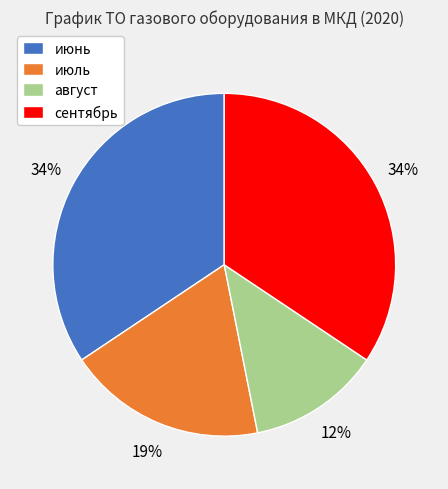

How many segments does this pie chart have?

4